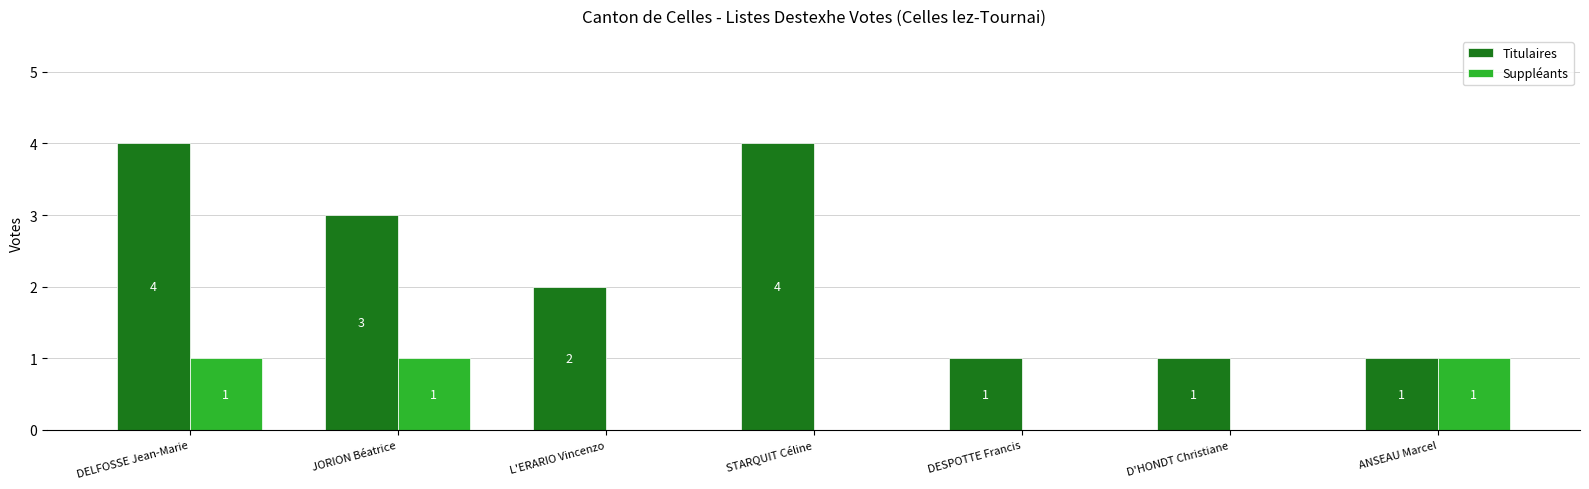

Which series has the largest total across all categories?

Titulaires